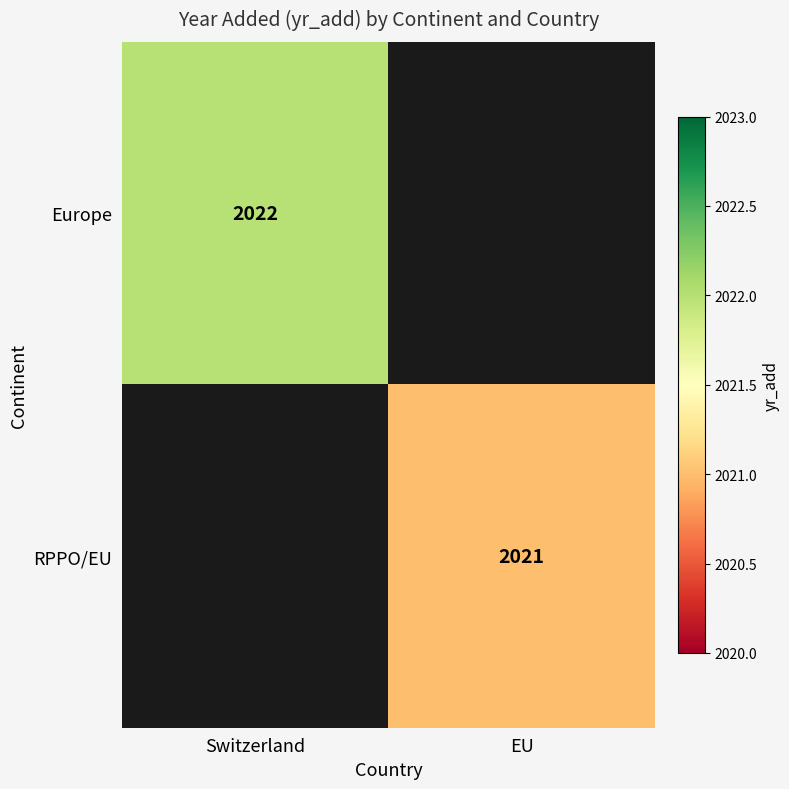

Is the value of RPPO/EU at EU greater than the value of Europe at Switzerland?

No